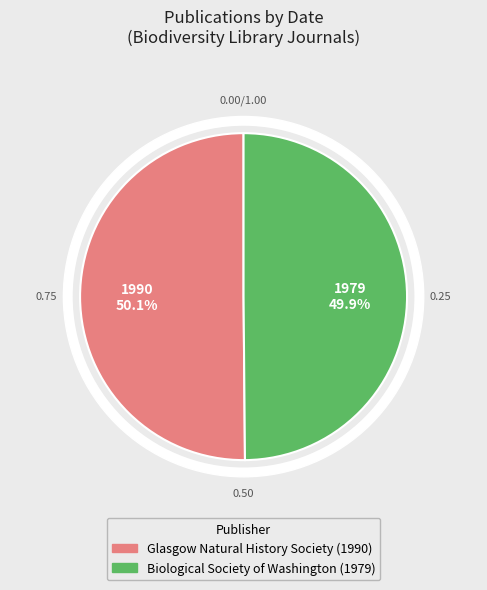

Which has a higher value, Glasgow Natural History Society (1990) or Biological Society of Washington (1979)?

Glasgow Natural History Society (1990)